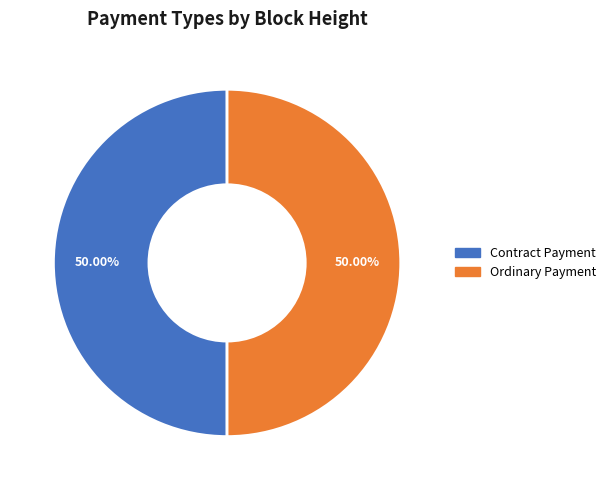

What is the total percentage of Contract Payment and Ordinary Payment?

100.0%